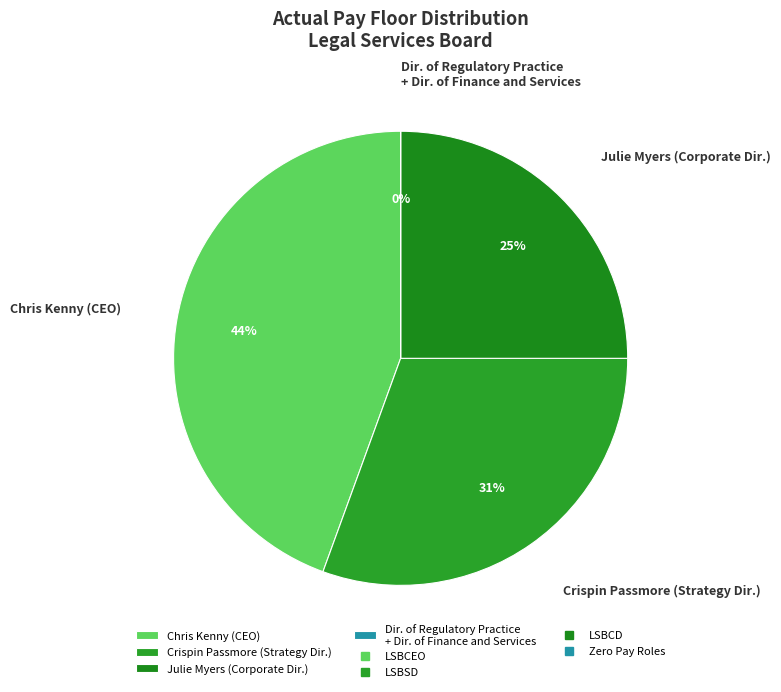

To the nearest percent, what percentage of the pie is Crispin Passmore (Strategy Dir.)?

31%